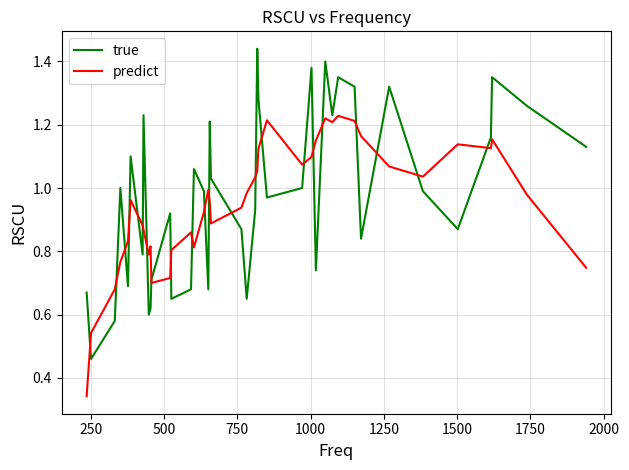

Which series has the widest spread of values?

true